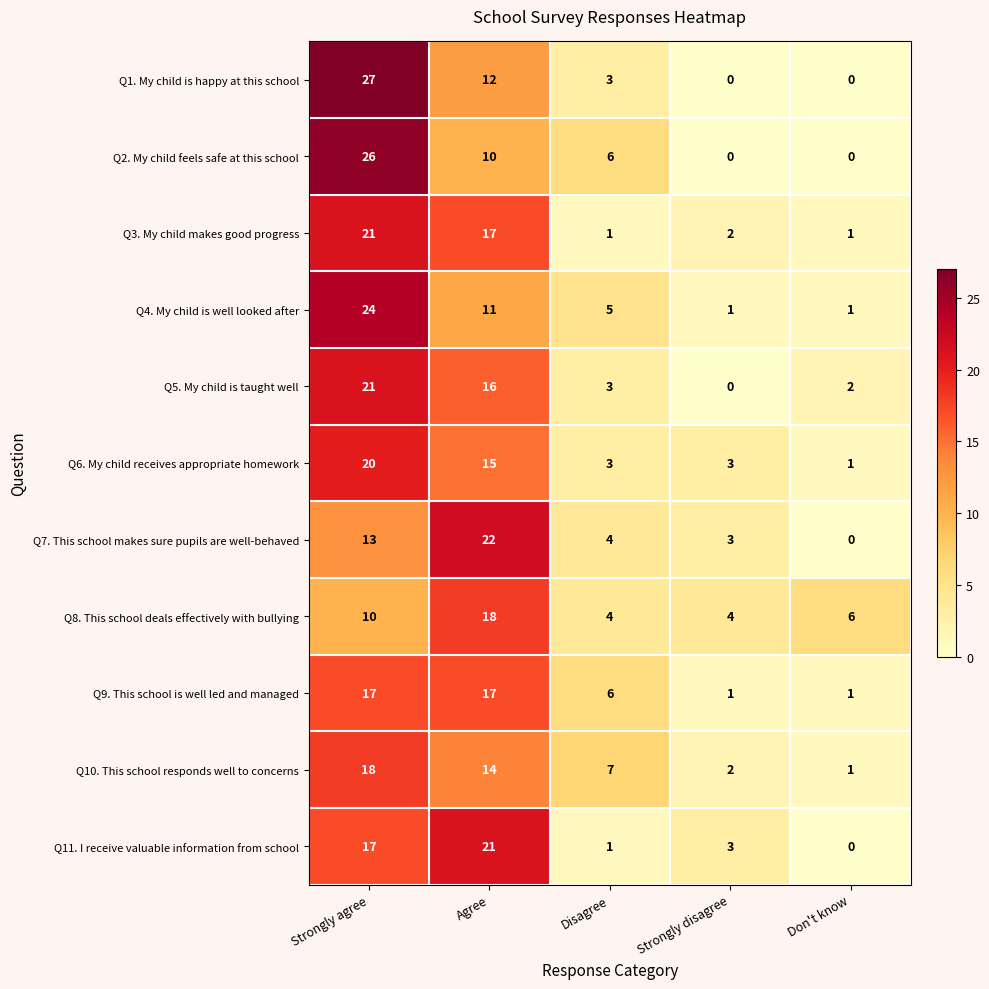

What is the difference between the highest and lowest values at Strongly agree?

17